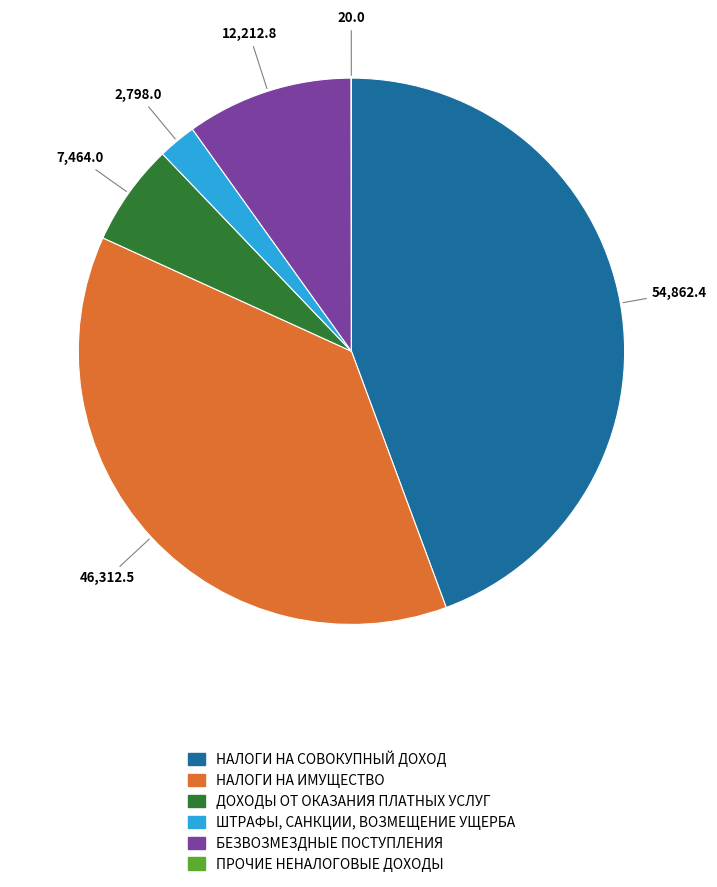

What is the largest slice in the pie chart?

НАЛОГИ НА СОВОКУПНЫЙ ДОХОД